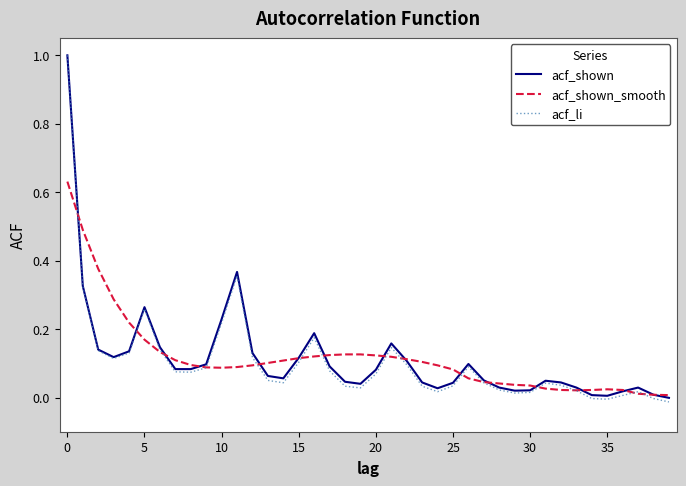

What is the maximum value shown in the chart?

1.0